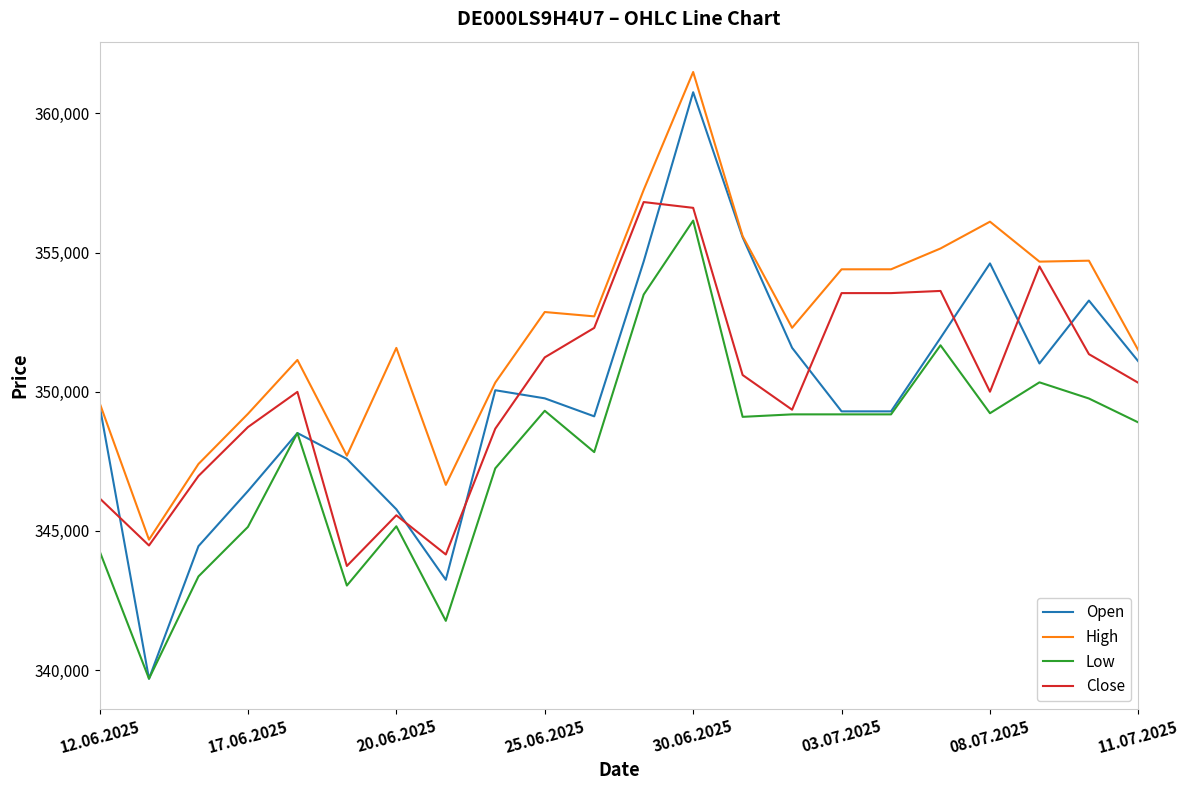

How many series are shown in this chart?

4